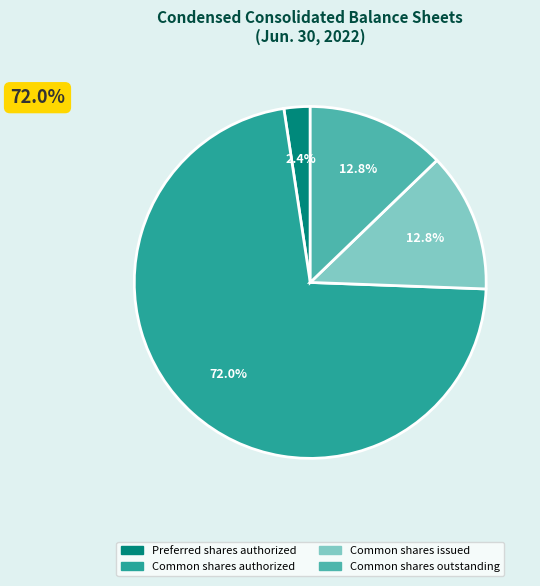

Does Common shares authorized account for over 50% of the chart?

Yes